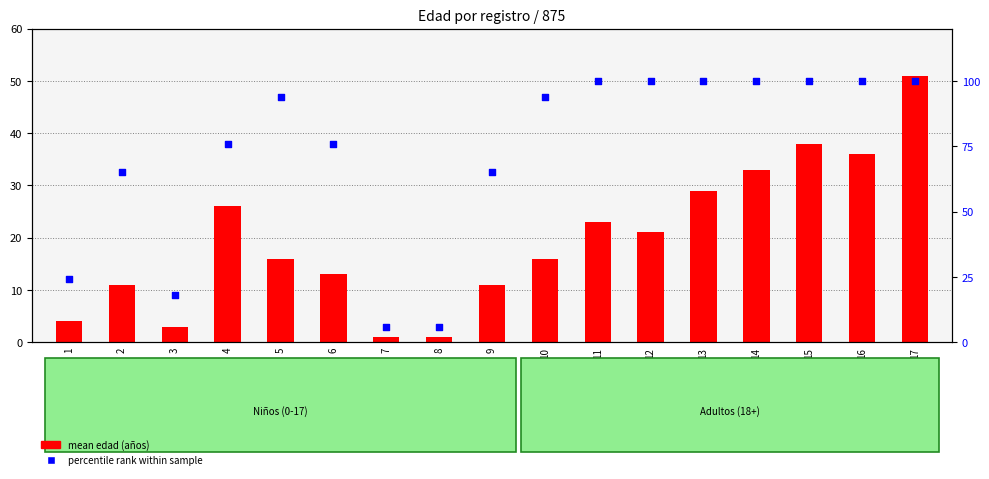

Which series has the largest total across all categories?

percentile rank within sample